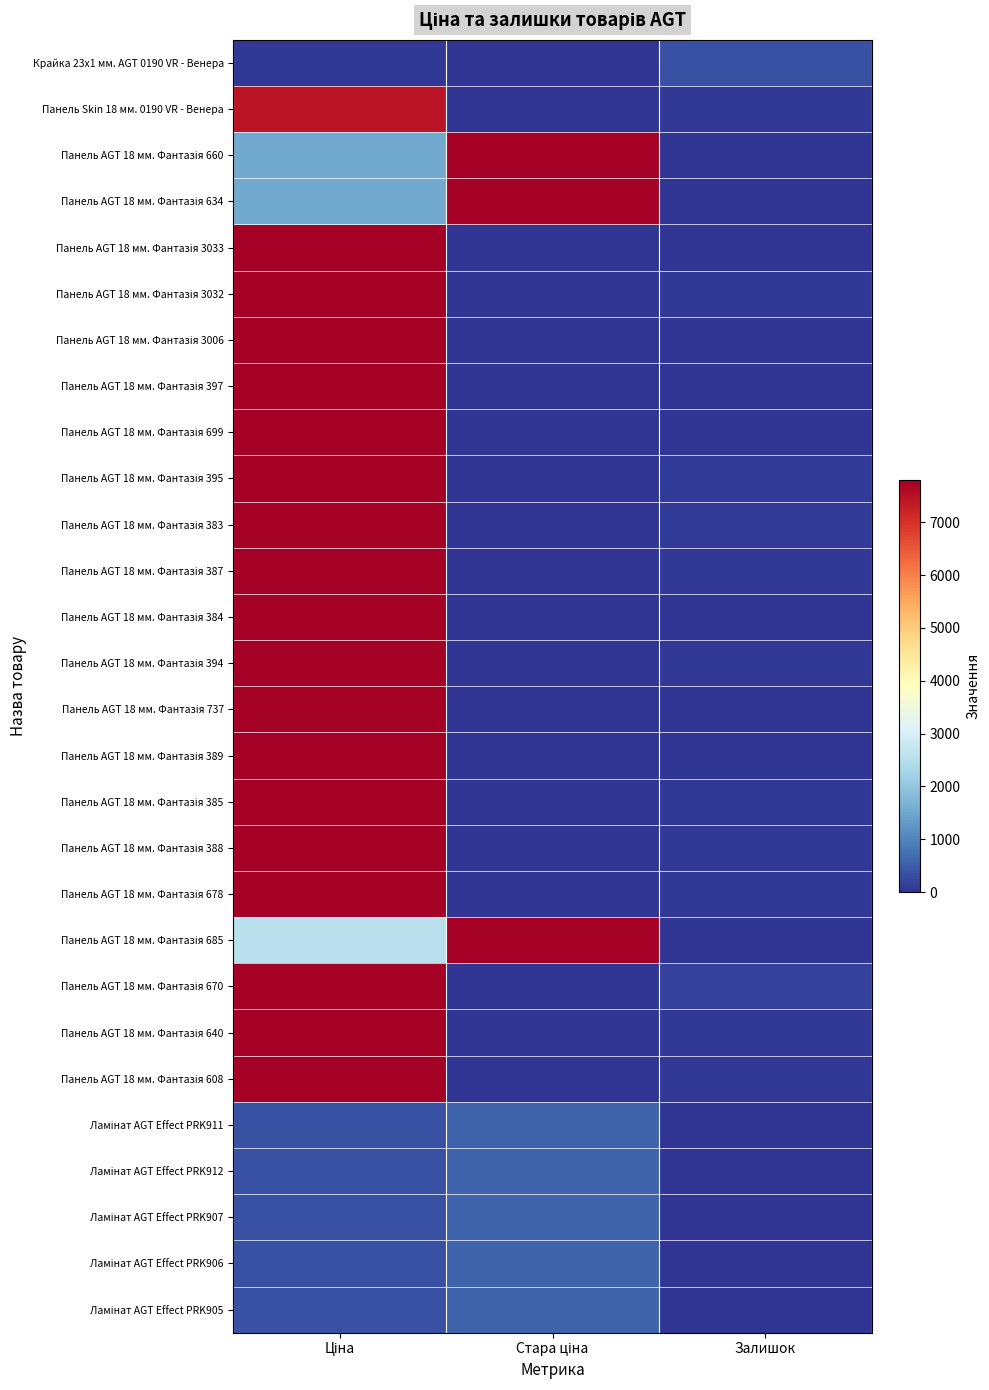

Which has a higher value, Залишок or Ціна?

Залишок